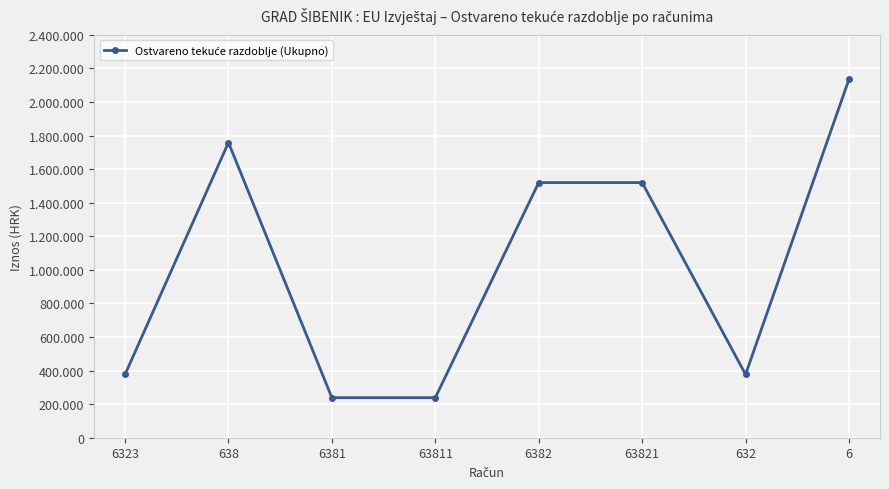

What is the value of the 7th point from the left?

377197.9